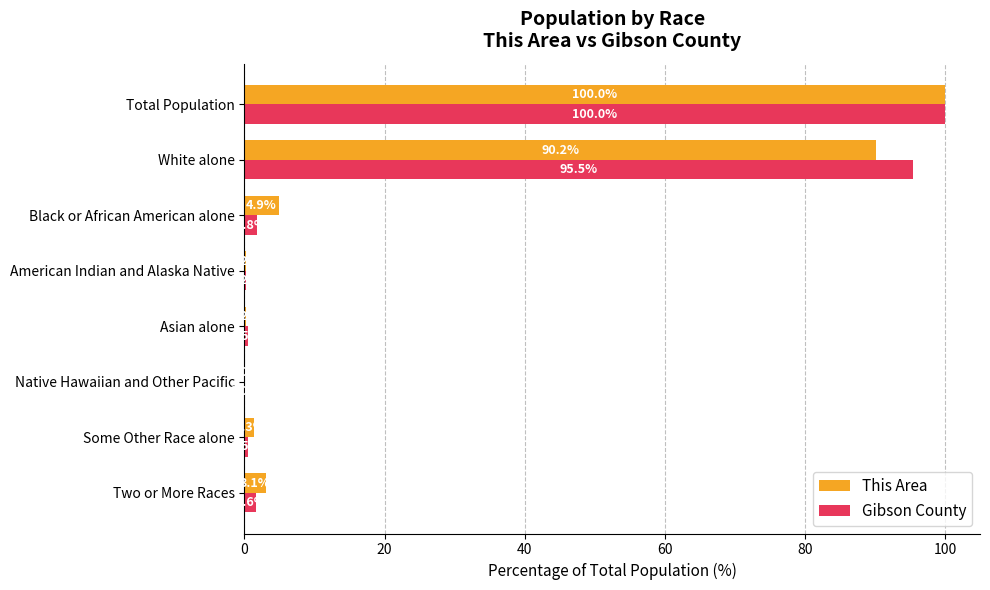

How many values in the This Area series exceed 3?

4